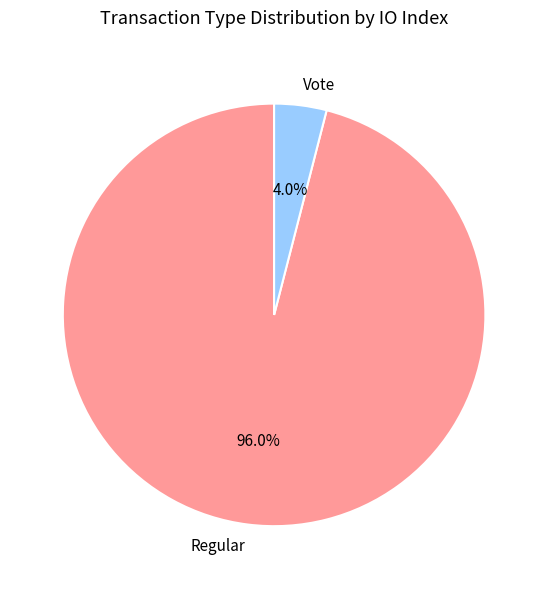

The Regular slice represents 96% of the pie. True or false?

True